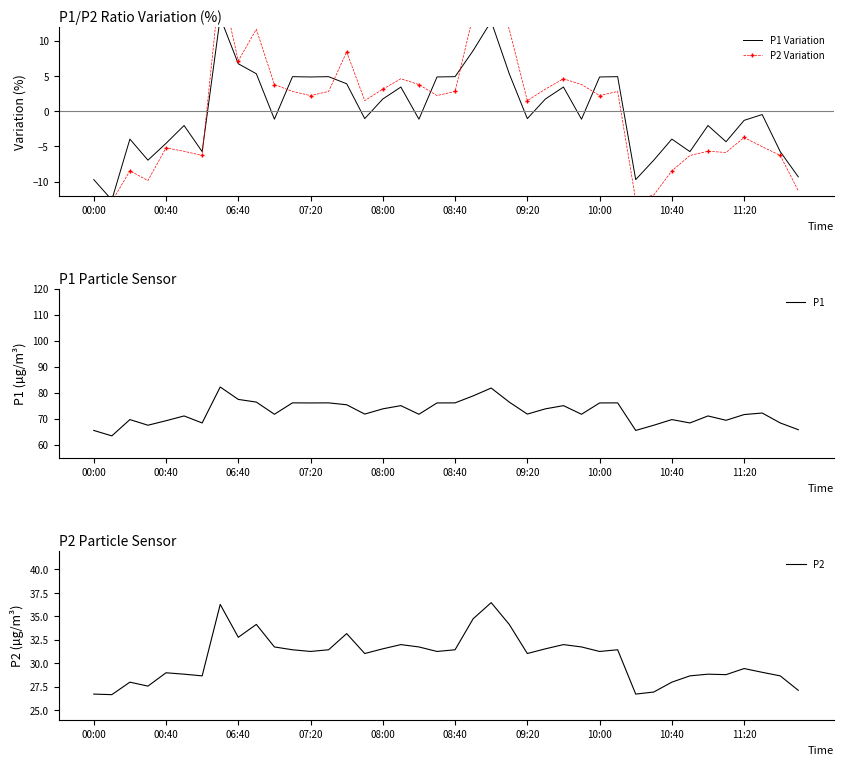

What is the minimum value for P1?

63.4